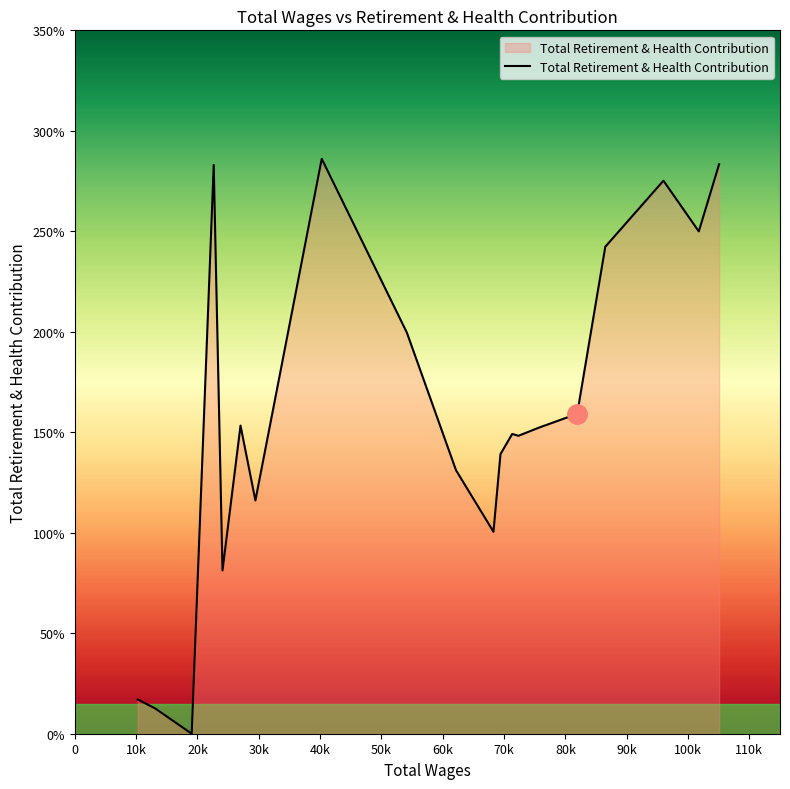

True or false: there are more than 1 points higher than both neighbors.

True